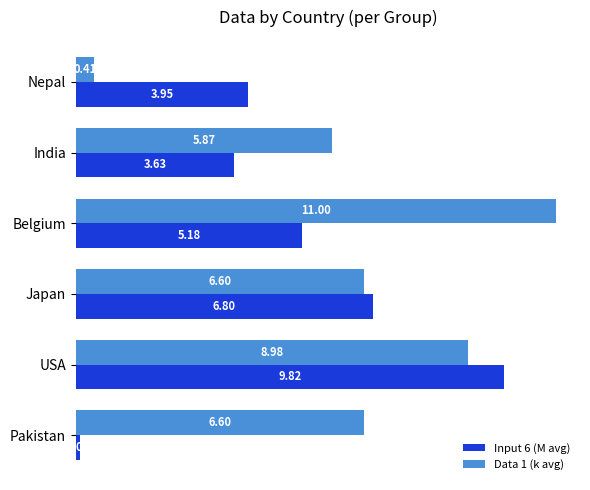

Rank the series at Japan from highest to lowest value.

Input 6 (M avg), Data 1 (k avg)